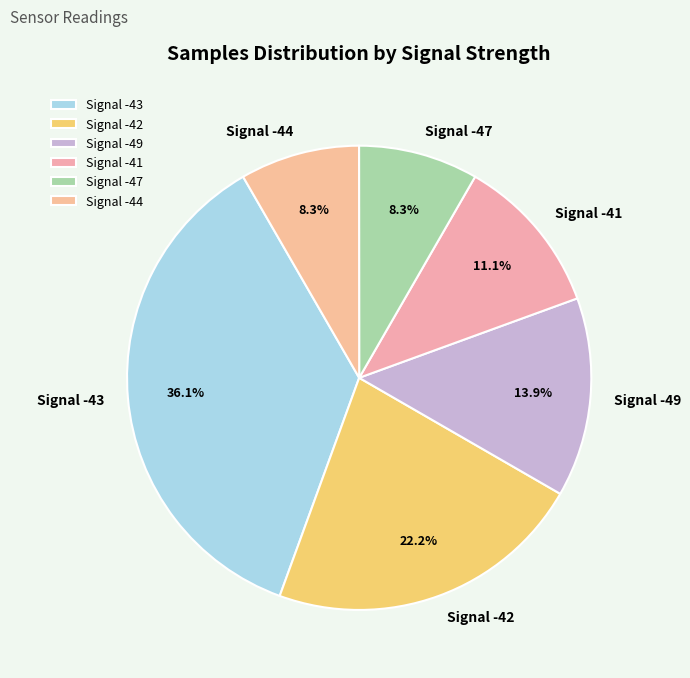

What is the ratio of the value at Signal -44 to the value at Signal -49?

0.6